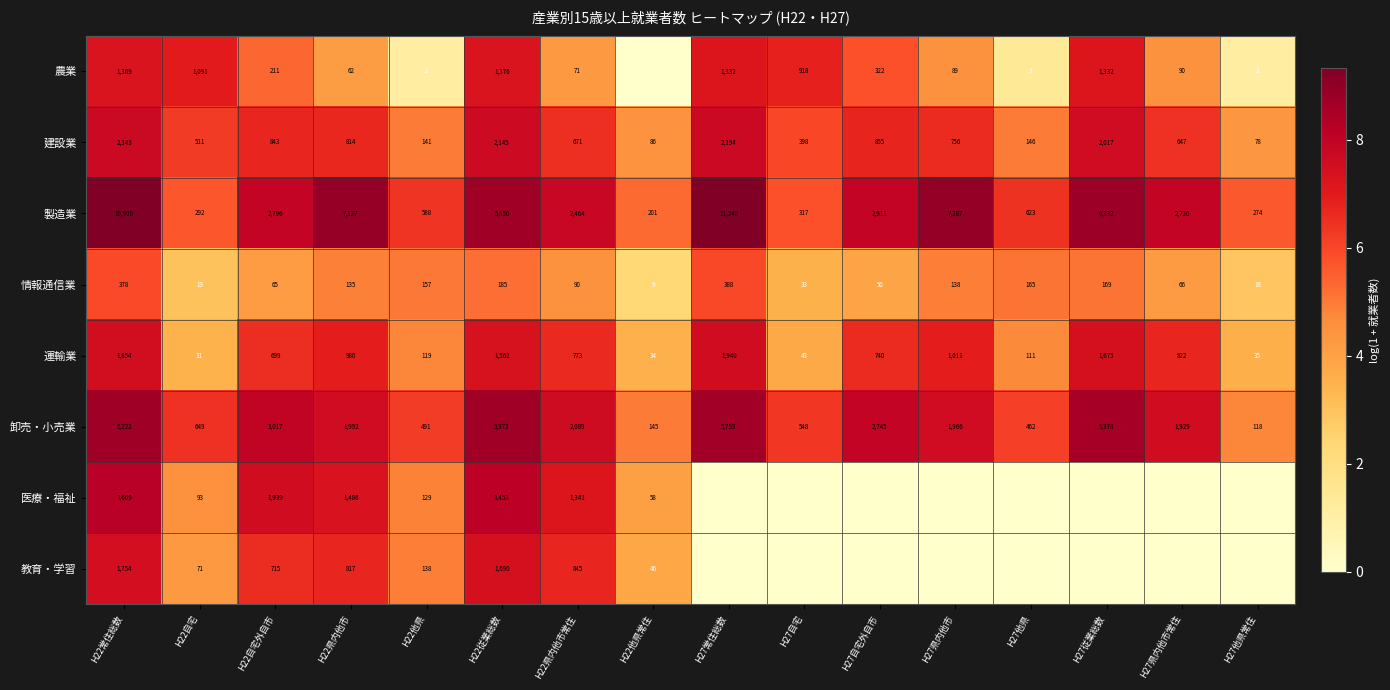

Is it true that 農業 equals 10.4 at H27従業総数?

False